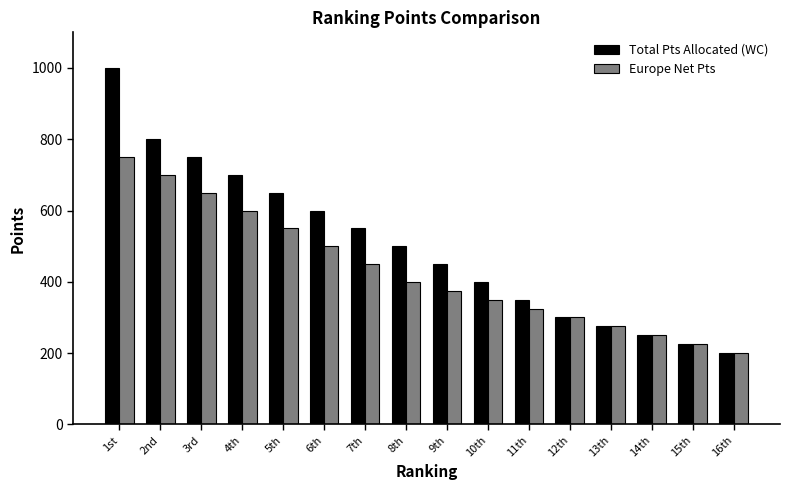

How many series are shown in this chart?

2